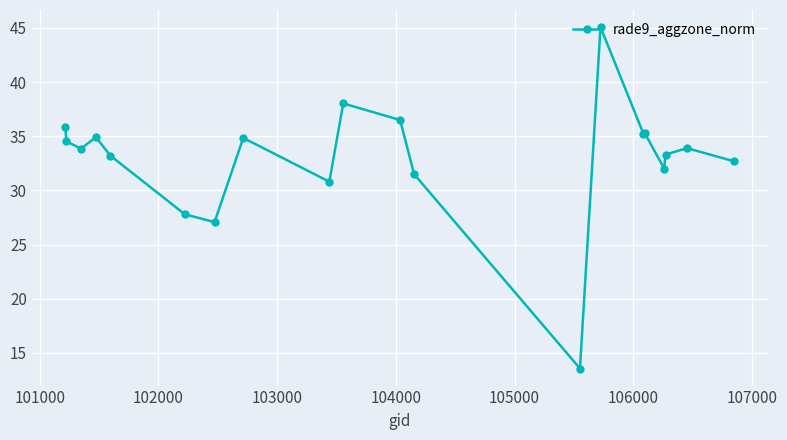

True or false: the data has more than 1 interior local peaks.

True